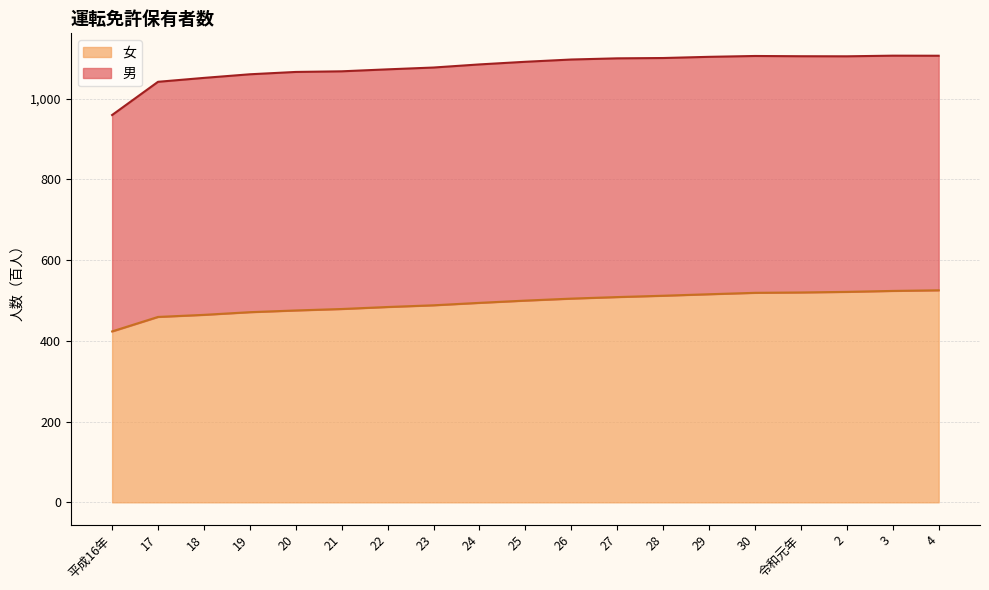

List the labels in order of value, smallest first.

平成16年, 17, 18, 19, 20, 21, 22, 23, 24, 25, 26, 27, 28, 29, 30, 令和元年, 2, 3, 4